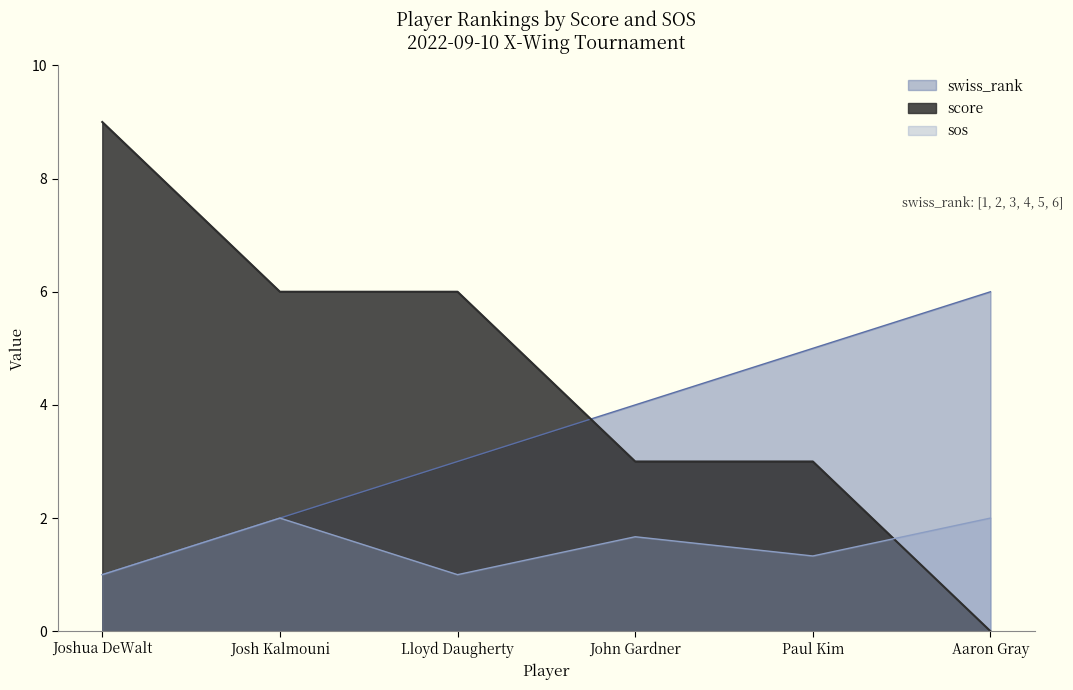

At which label is swiss_rank closest to 3?

Lloyd Daugherty